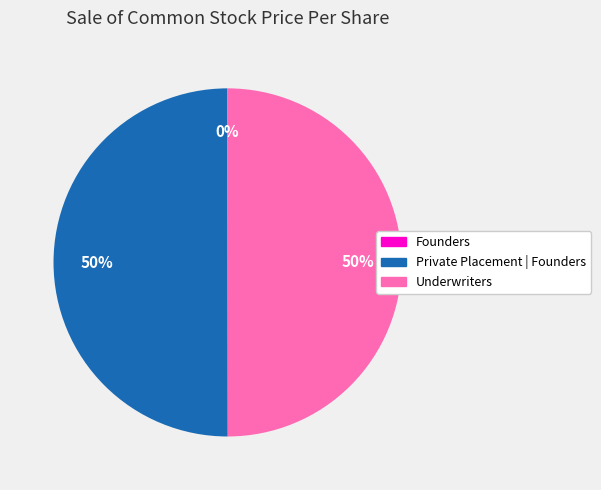

What percentage is the Underwriters slice, to the nearest percent?

50%